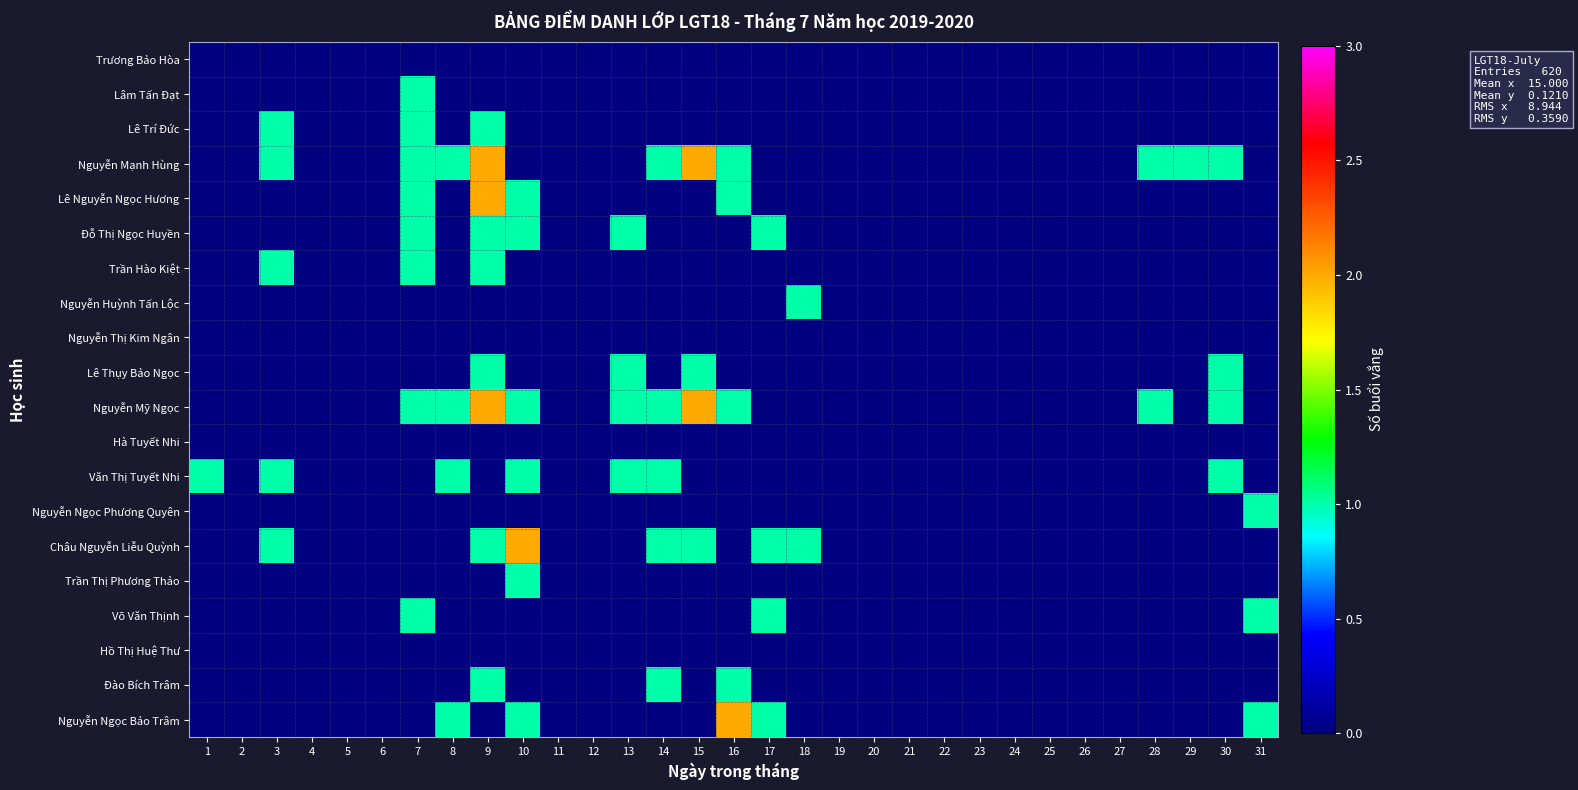

At how many categories does at least one series exceed 1?

4